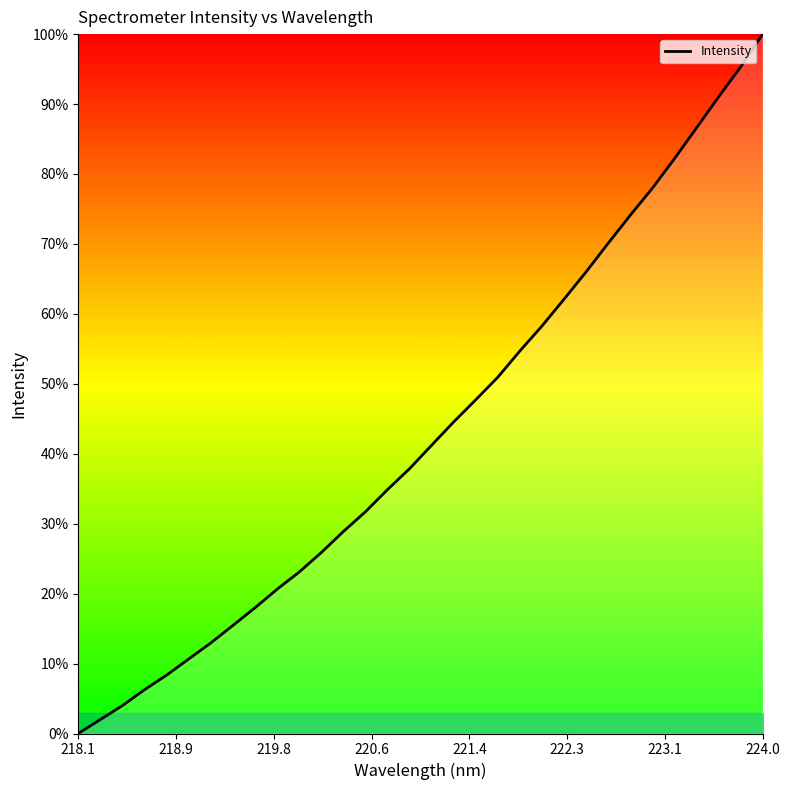

Reading left to right, extract all data points from this chart.

0.0	2.0	4.0	6.3	8.3	10.7	13.0	15.5	18.0	20.6	23.1	25.9	28.9	31.7	34.9	37.9	41.2	44.6	47.7	51.0	54.7	58.3	62.1	66.0	70.1	74.1	78.0	82.2	86.6	91.0	95.3	100.0